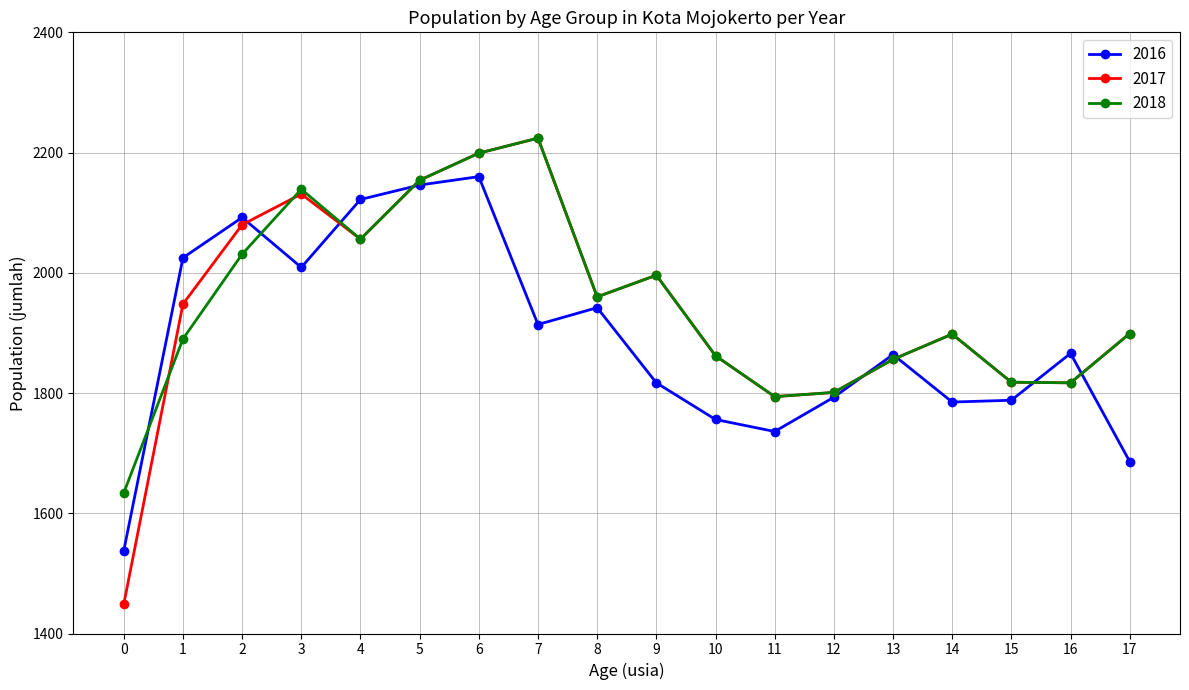

Which series has the largest range (max minus min)?

2017